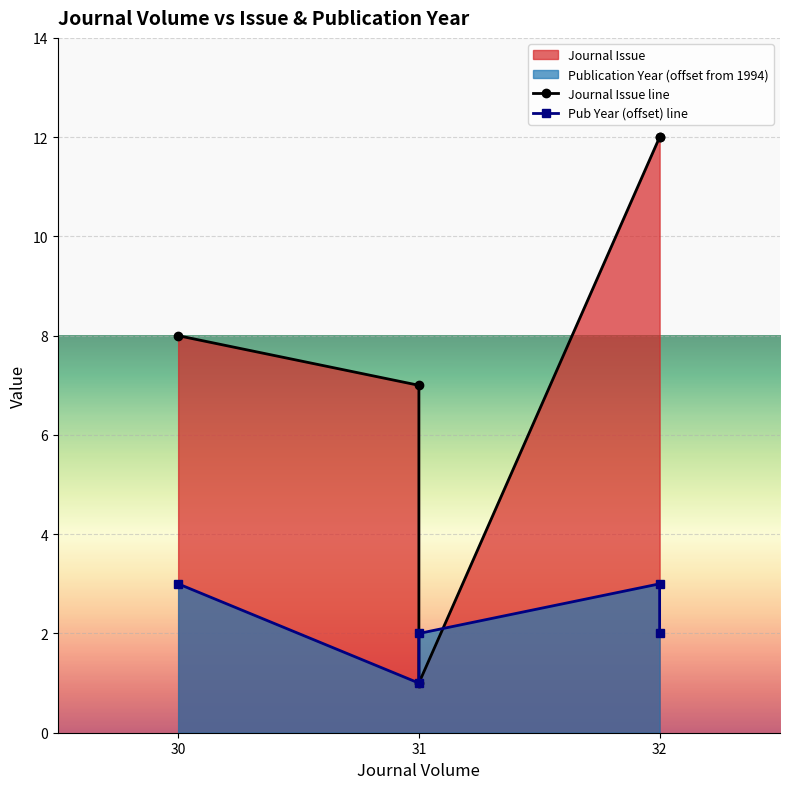

At which label is Journal Issue closest to 6?

31